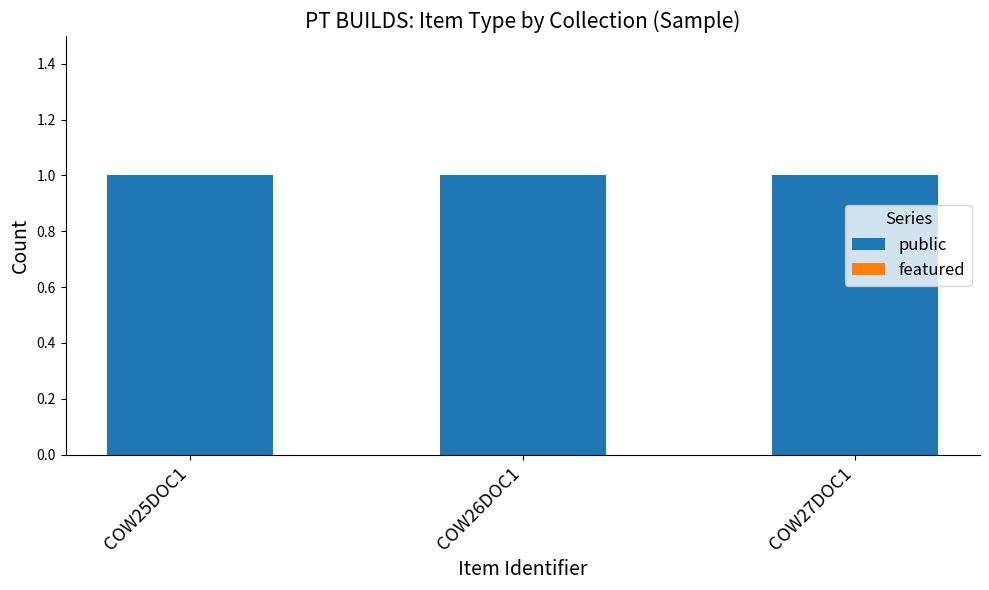

True or false: public has a value of 2 at COW27DOC1.

False